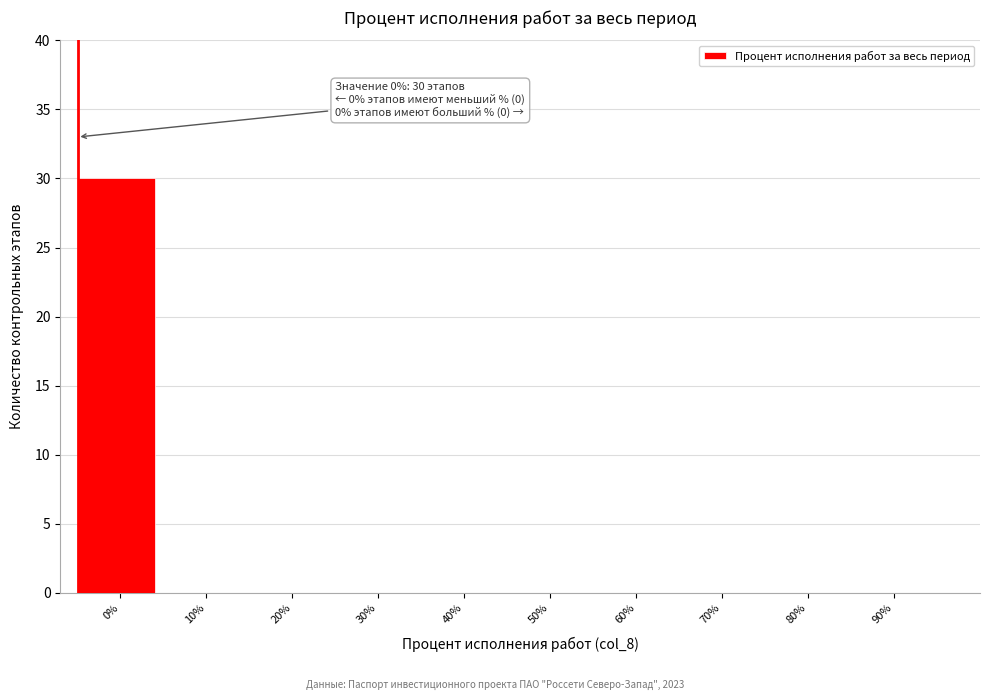

Reading left to right, extract all data points from this chart.

0%=30	10%=0	20%=0	30%=0	40%=0	50%=0	60%=0	70%=0	80%=0	90%=0